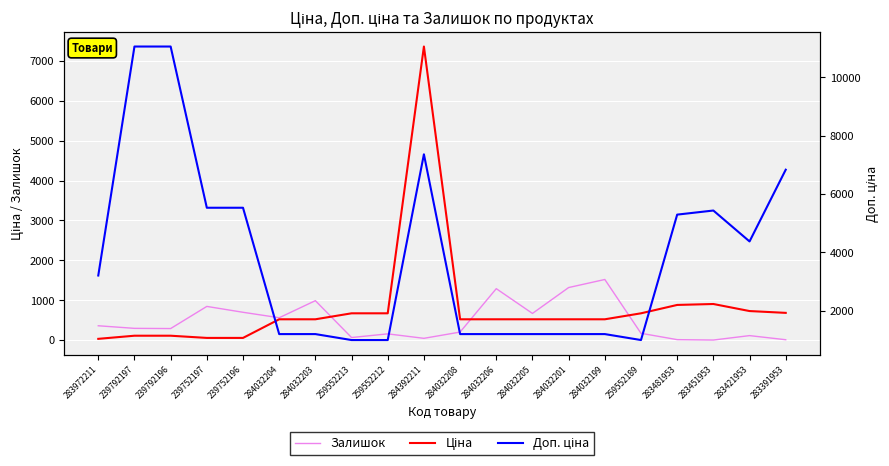

Does the chart display data point markers on the line(s)?

No